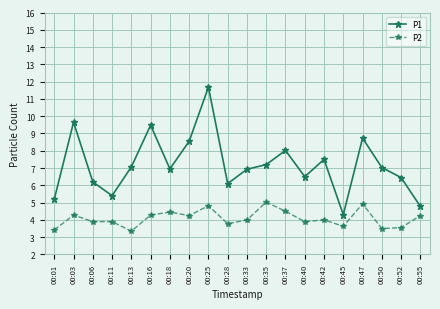

How many lines are shown in the chart?

2